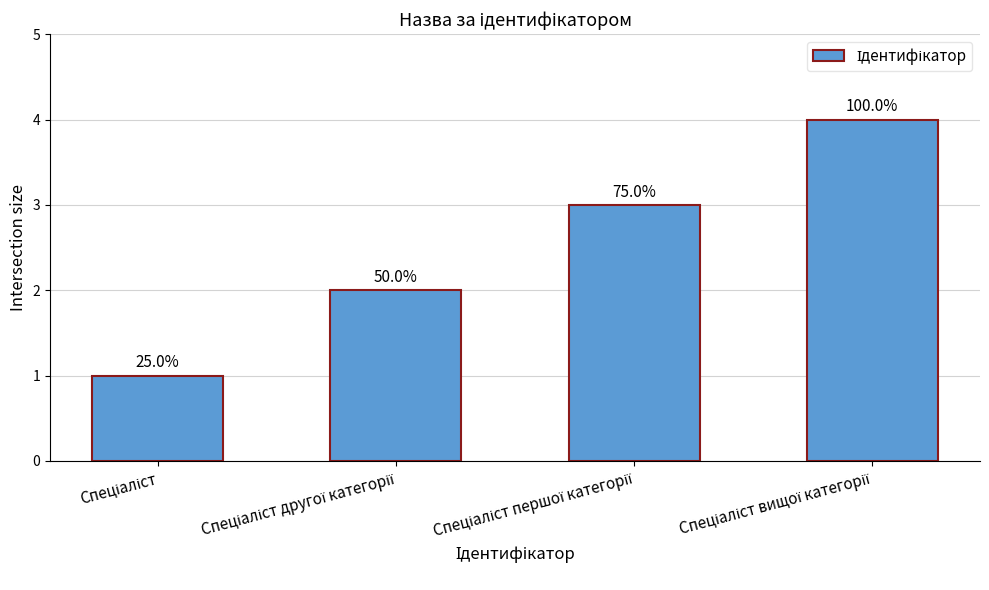

The chart shows a value of 3 at Спеціаліст першої категорії. True or false?

True